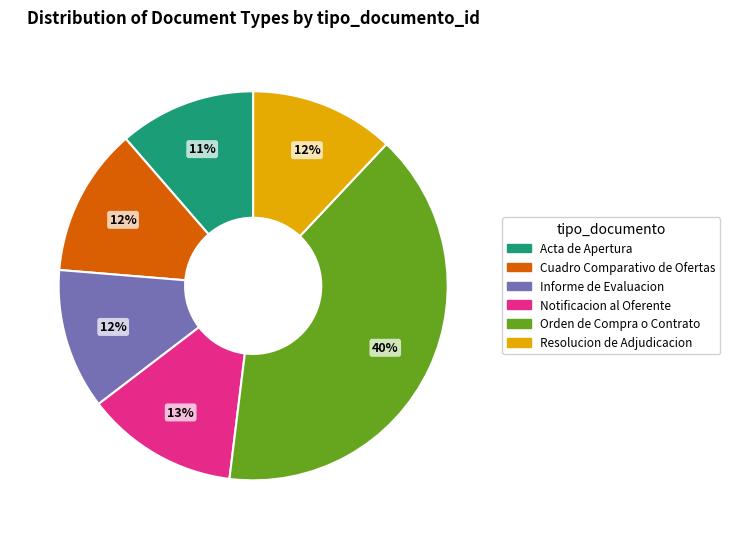

Does Cuadro Comparativo de Ofertas represent more than half of the total?

No